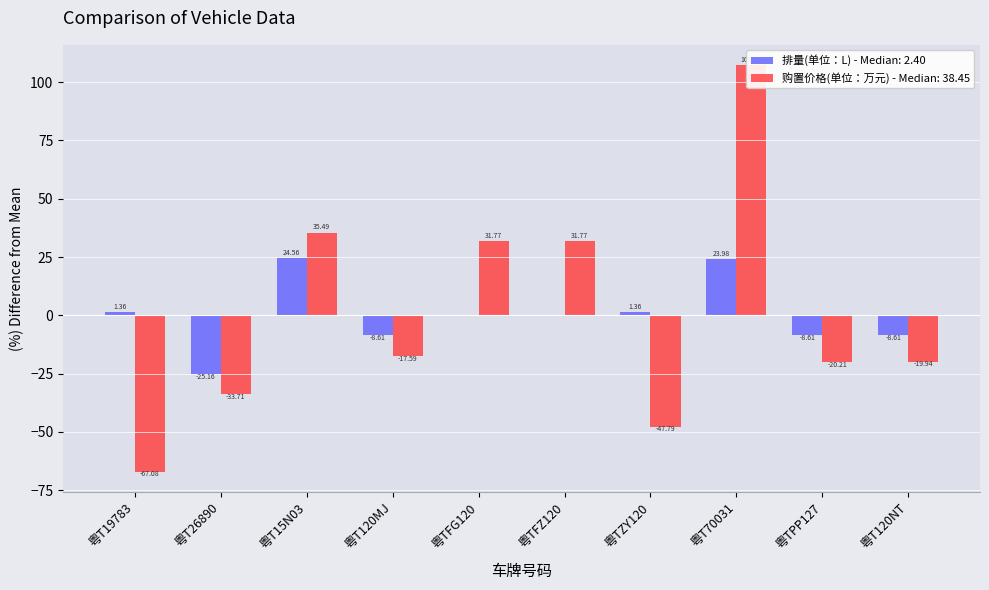

Which label corresponds to the smallest value in the chart?

粤T19783